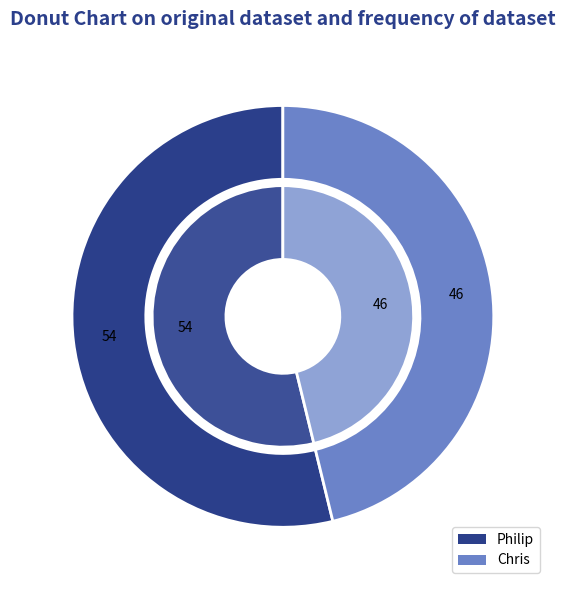

What percentage is NOT represented by Chris?

53.8%